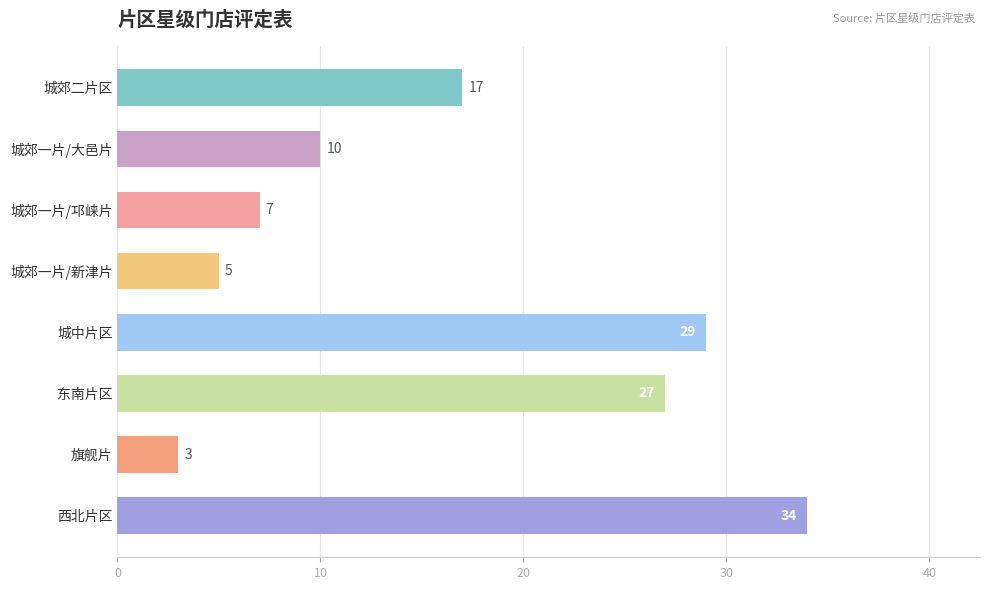

What is the value of the 2nd bar from the top?

10